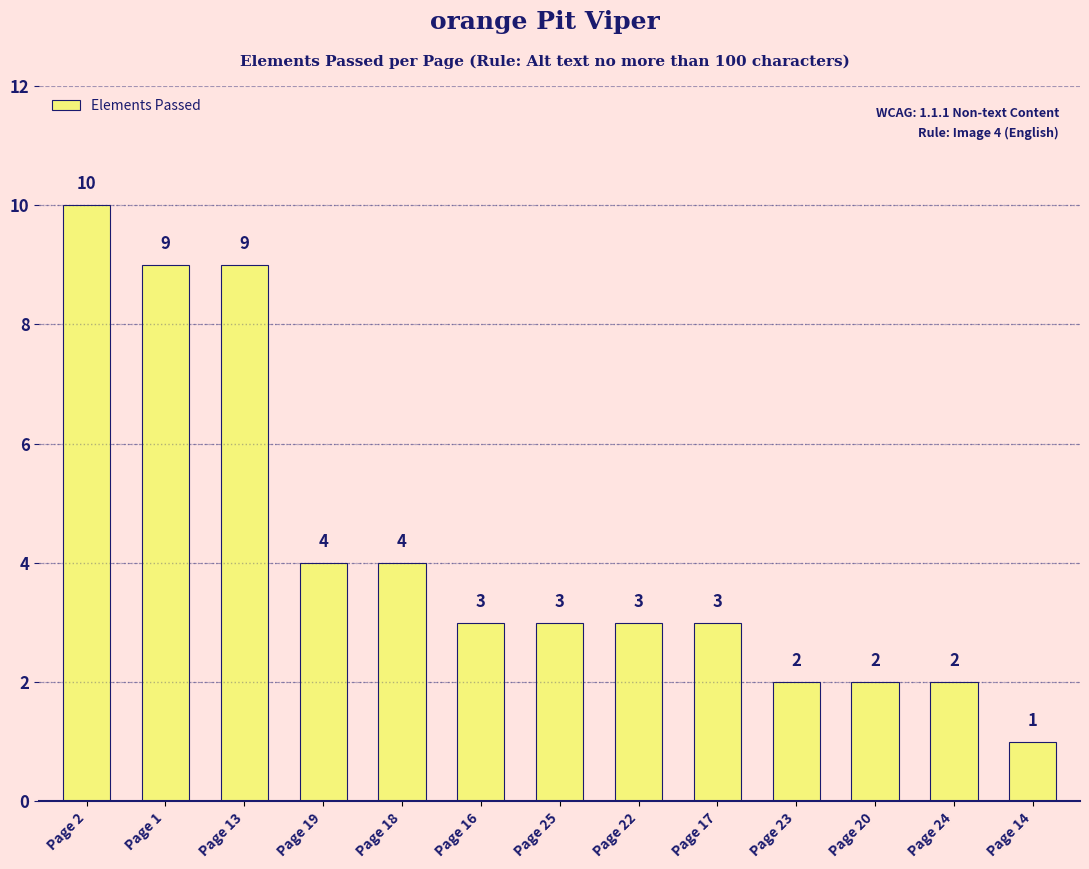

Are the bars horizontal?

No